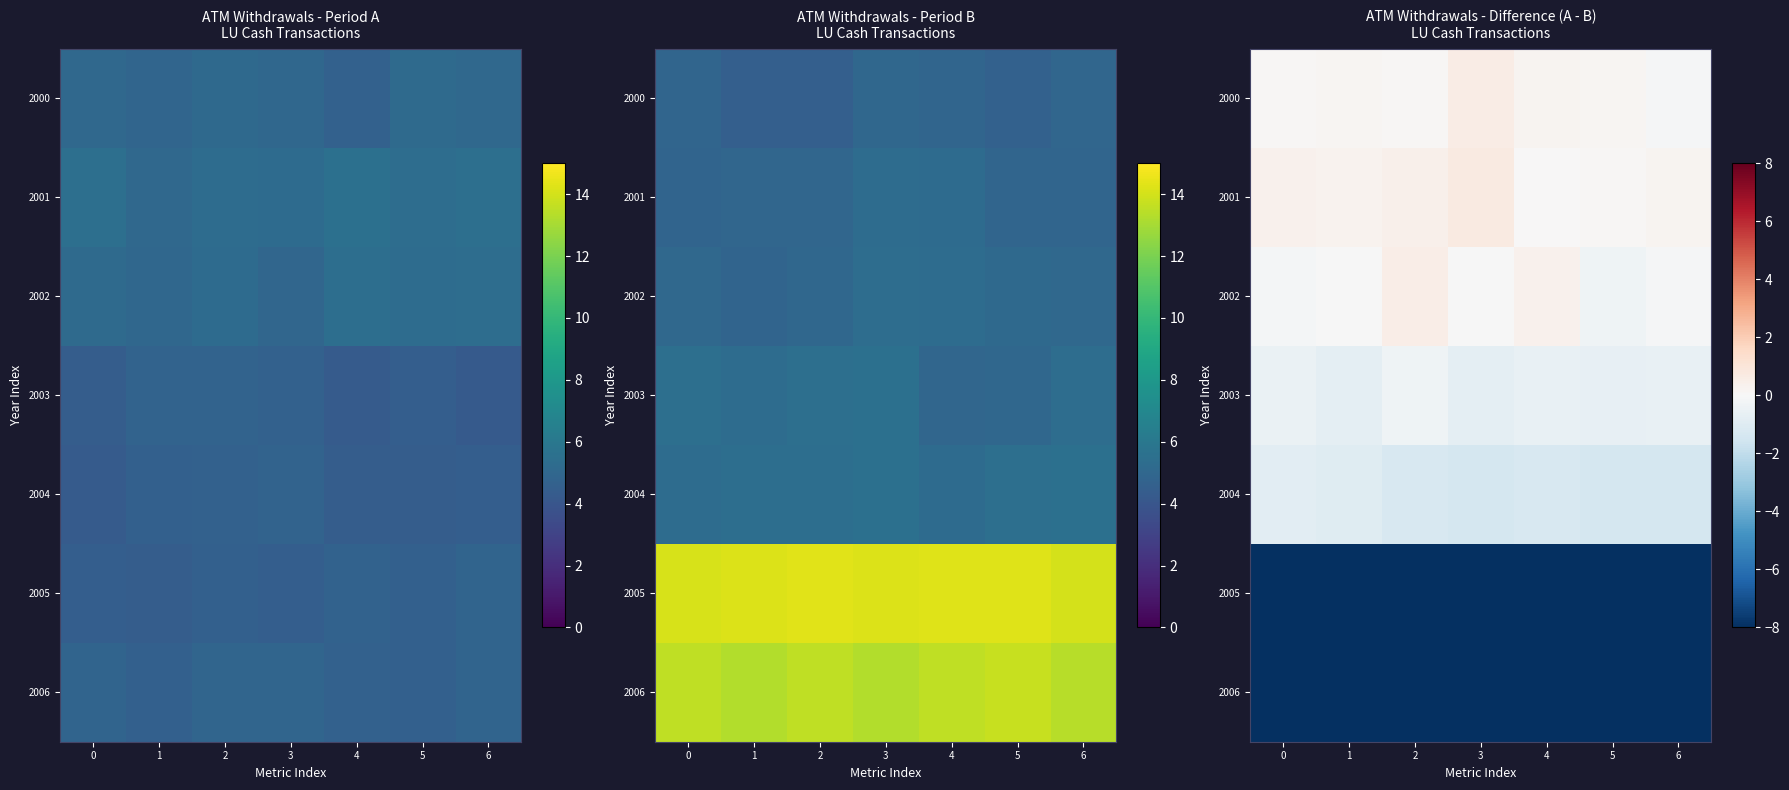

What is the difference between the highest and lowest values at 5?

10.0